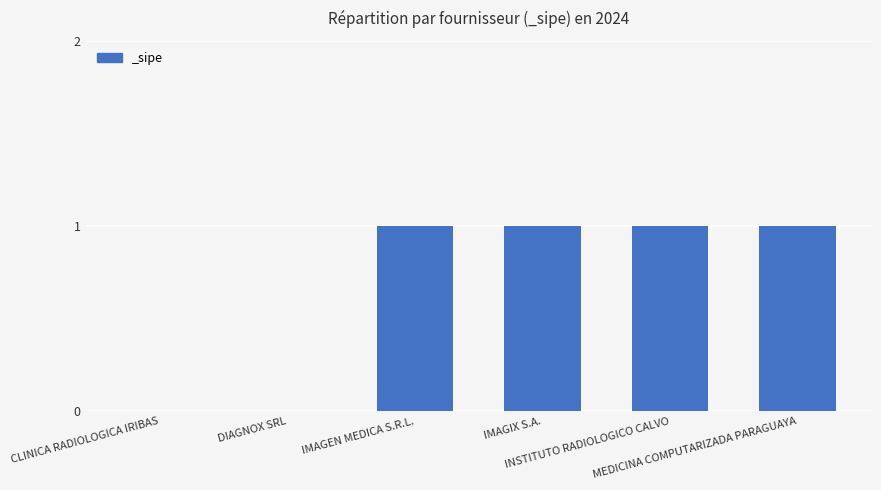

What is the sum of all values?

4